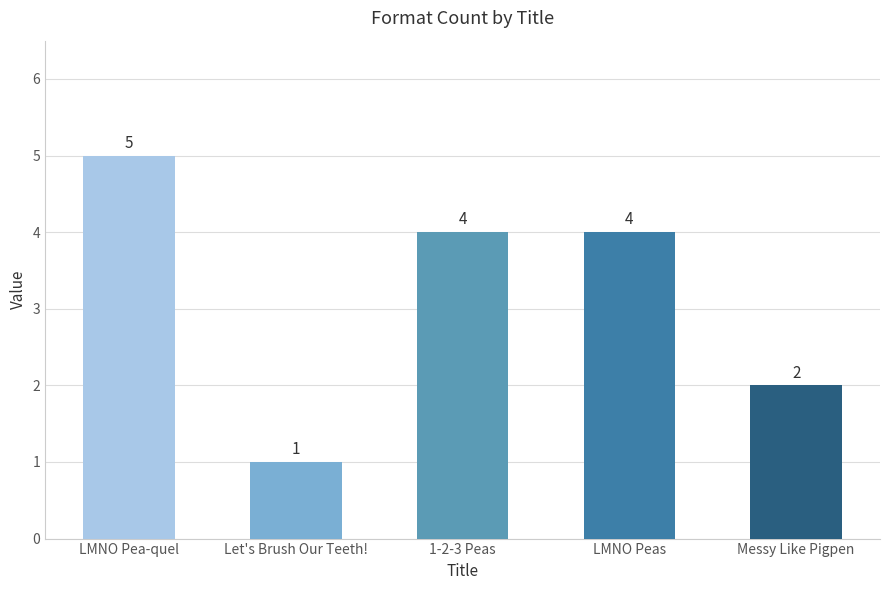

Read the value at Let's Brush Our Teeth!.

1